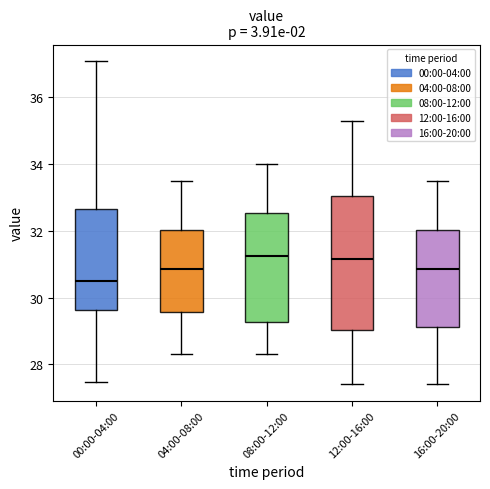

Where does the lower whisker of the box for 16:00-20:00 end on the y-axis? The values are not printed on the chart, so give them approximately, as read against the axis.

27.4